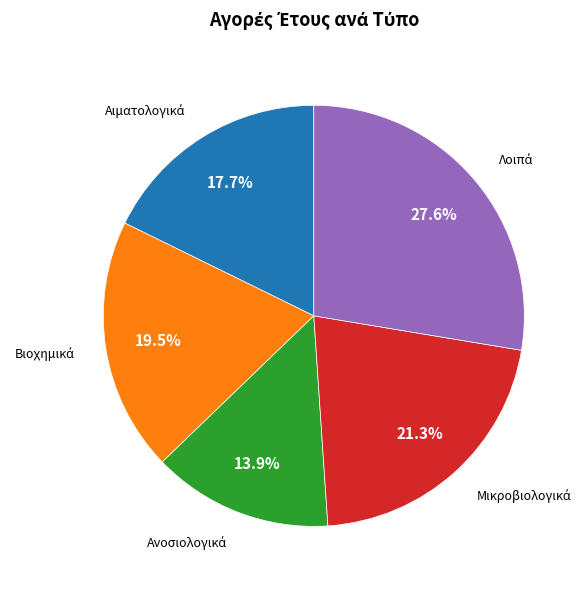

Is there a majority slice in this chart?

No